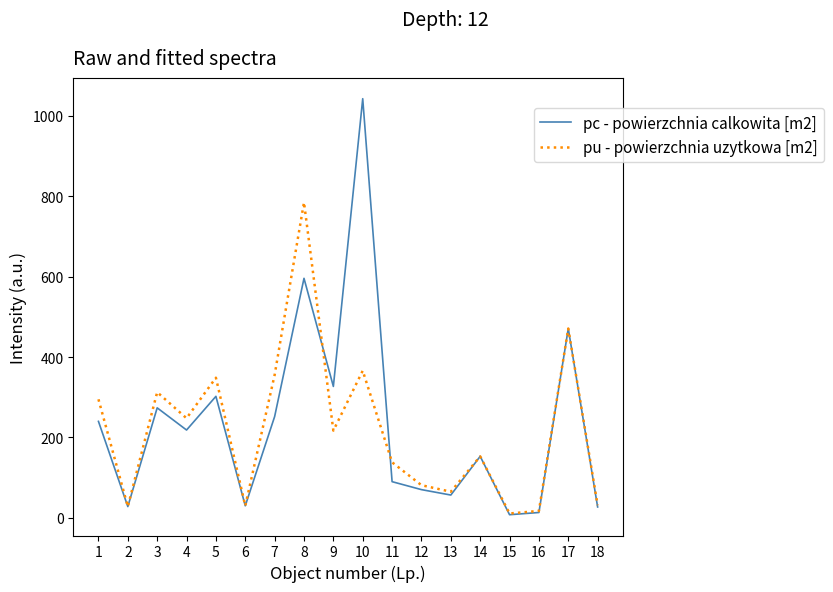

What is the highest value of the pu - powierzchnia uzytkowa [m2] series?

785.0